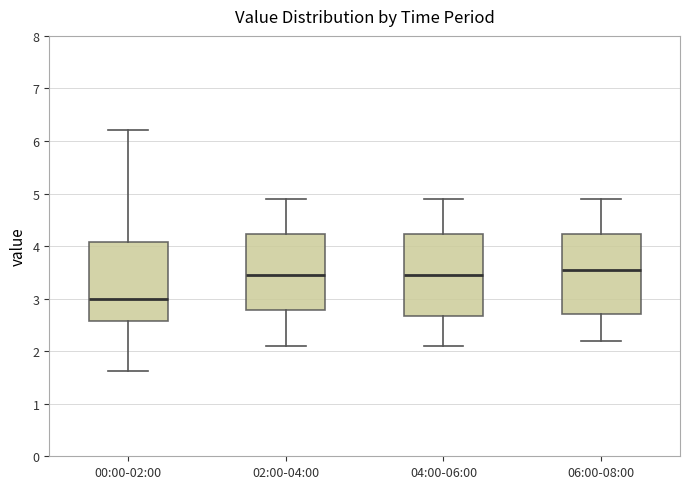

Reading left to right, read every box against the y-axis: the position of its median line, the range the box covers, and the ends of its whiskers. The values are not printed on the chart, so give them approximately, as read against the axis.

00:00-02:00: median 3.0, box 2.6 to 4.1, whiskers 1.6 to 6.2
02:00-04:00: median 3.5, box 2.8 to 4.2, whiskers 2.1 to 4.9
04:00-06:00: median 3.5, box 2.7 to 4.2, whiskers 2.1 to 4.9
06:00-08:00: median 3.6, box 2.7 to 4.2, whiskers 2.2 to 4.9